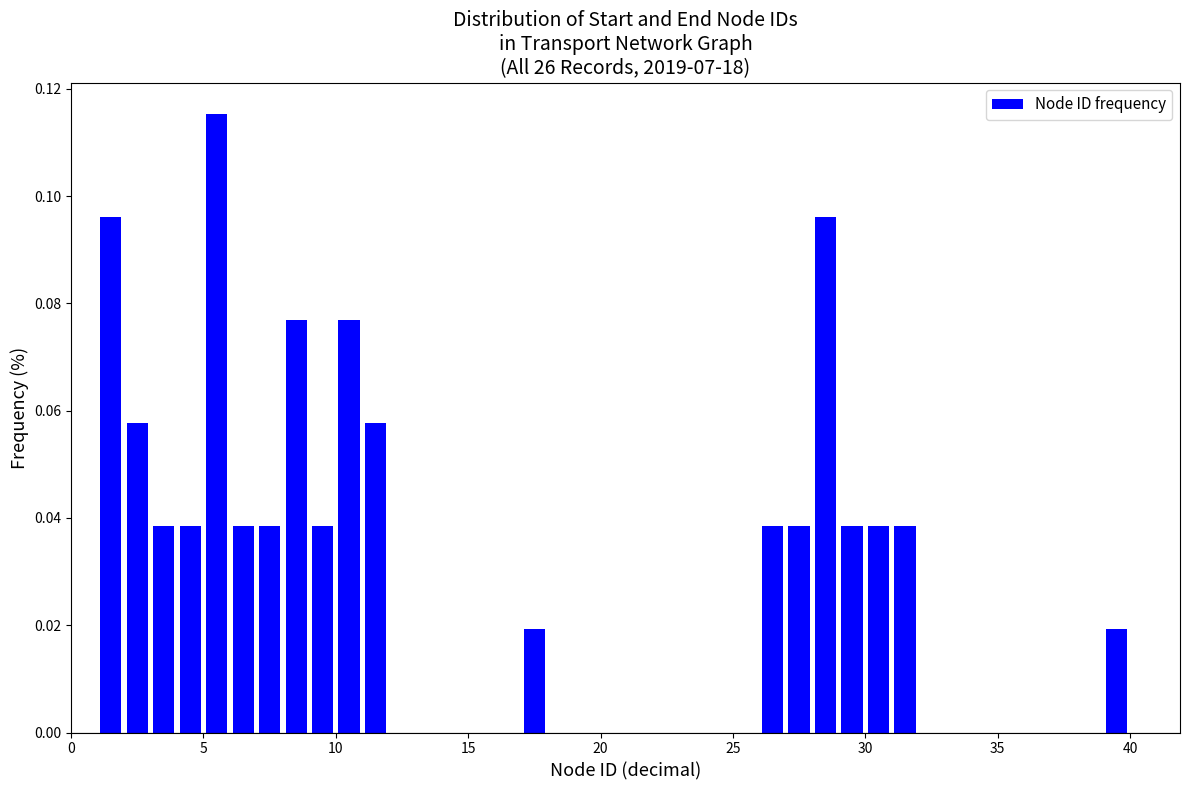

Read against the x-axis, roughly where is the centre of the tallest bar?

5.5